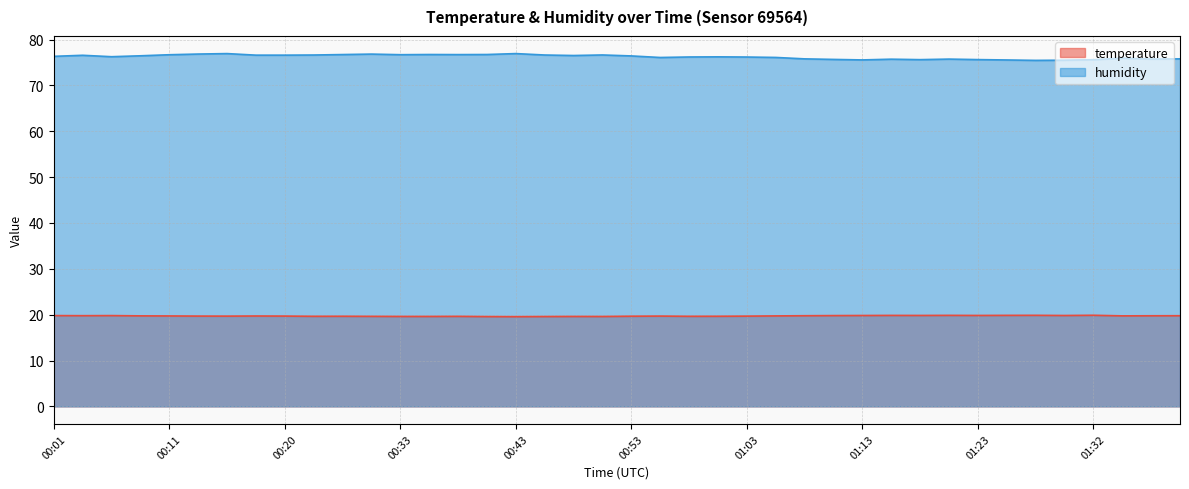

Reading left to right, extract all data points from this chart.

temperature: 19.8	19.8	19.8	19.7	19.7	19.7	19.7	19.7	19.7	19.6	19.6	19.6	19.6	19.6	19.6	19.6	19.6	19.6	19.6	19.6	19.7	19.7	19.6	19.6	19.7	19.7	19.8	19.8	19.8	19.8	19.8	19.9	19.8	19.9	19.9	19.8	19.9	19.7	19.8	19.8
humidity: 76.3	76.6	76.2	76.5	76.7	76.8	76.9	76.6	76.6	76.6	76.7	76.8	76.7	76.7	76.7	76.7	76.9	76.6	76.5	76.6	76.4	76.1	76.2	76.2	76.2	76.1	75.8	75.7	75.5	75.7	75.6	75.7	75.6	75.5	75.5	75.5	75.6	75.9	75.7	75.8